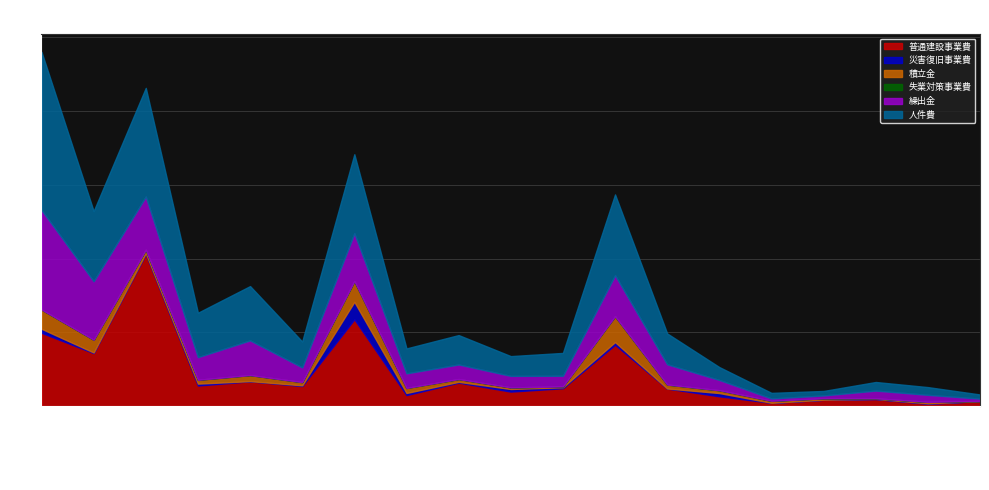

At how many categories does at least one series exceed 6932926?

6